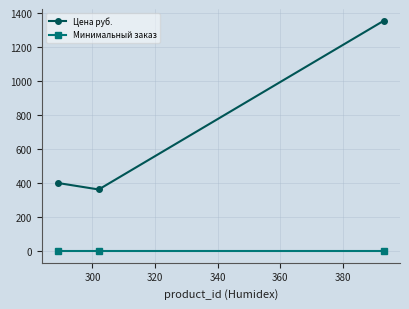

Which series has the largest range (max minus min)?

Цена руб.